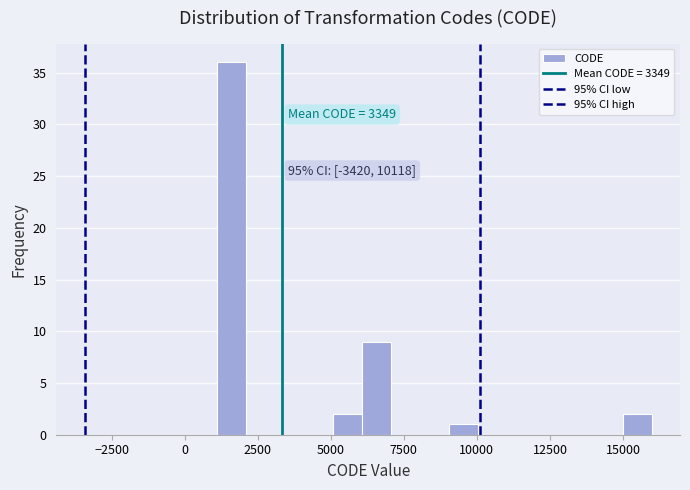

Read against the x-axis, roughly where is the centre of the tallest bar?

1500